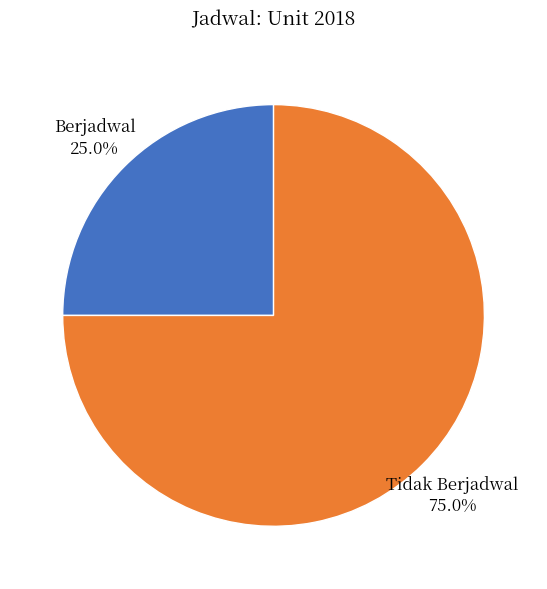

Rank the categories by value from lowest to highest.

Berjadwal, Tidak Berjadwal